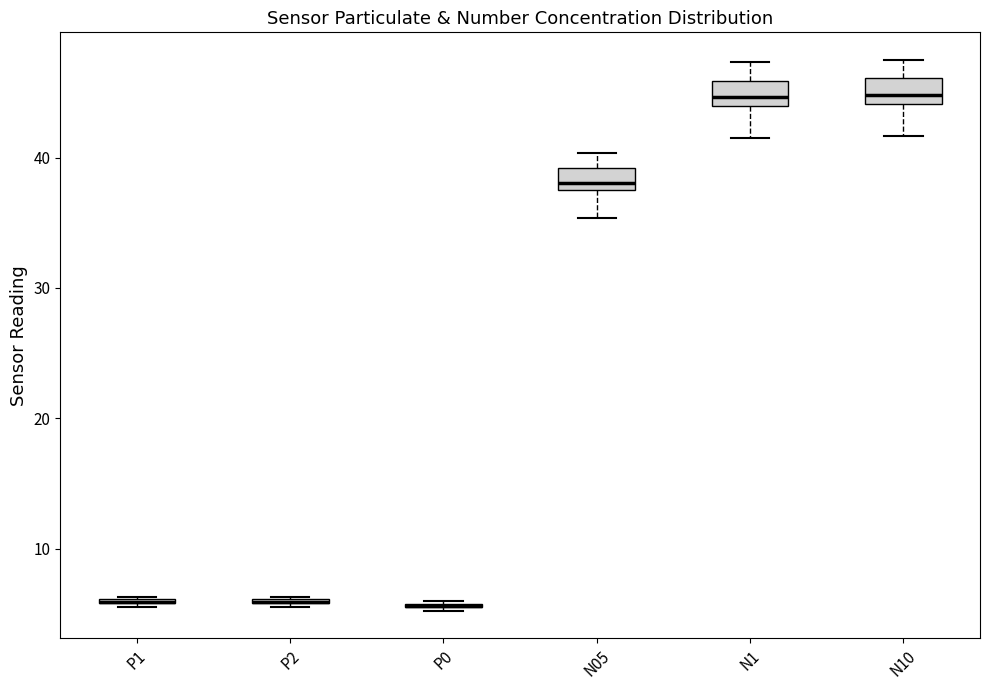

Reading left to right, transcribe this box plot: for each box, give where its median line is, the range the box spans, and where its two whiskers end, as read against the y-axis. The values are not printed on the chart, so give them approximately, as read against the axis.

P1: box collapsed to a line at 6, whiskers 6 to 6
P2: box collapsed to a line at 6, whiskers 6 to 6
P0: box collapsed to a line at 6, whiskers 5 to 6
N05: median 38 (just above the box's lower edge), box 38 to 39, whiskers 35 to 40
N1: median 45, box 44 to 46, whiskers 41 to 47
N10: median 45, box 44 to 46, whiskers 42 to 48